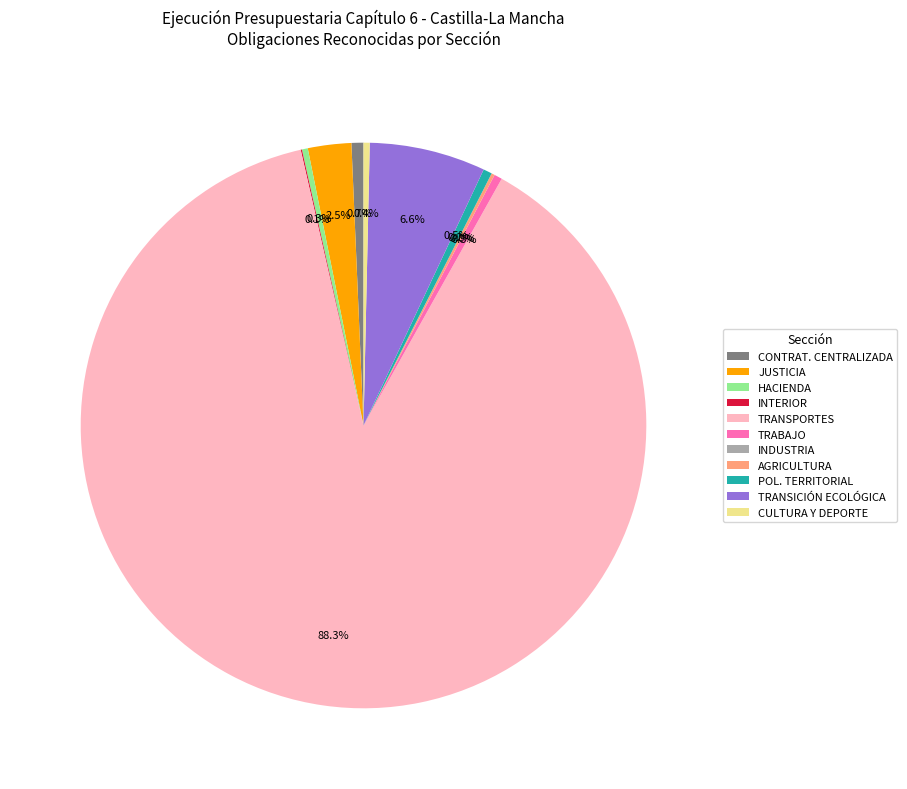

Which slice is the largest?

TRANSPORTES